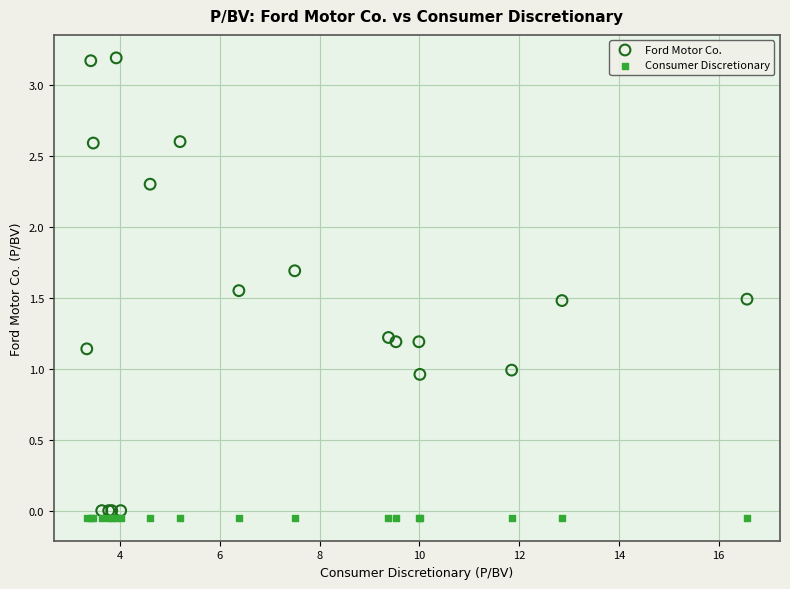

Which series contains the highest Y value?

Ford Motor Co.